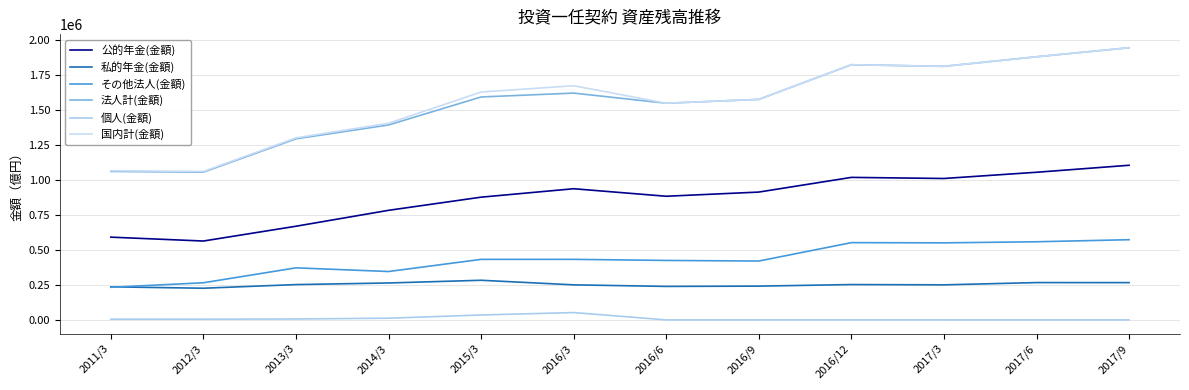

What are all the series names shown in the legend?

公的年金(金額), 私的年金(金額), その他法人(金額), 法人計(金額), 個人(金額), 国内計(金額)